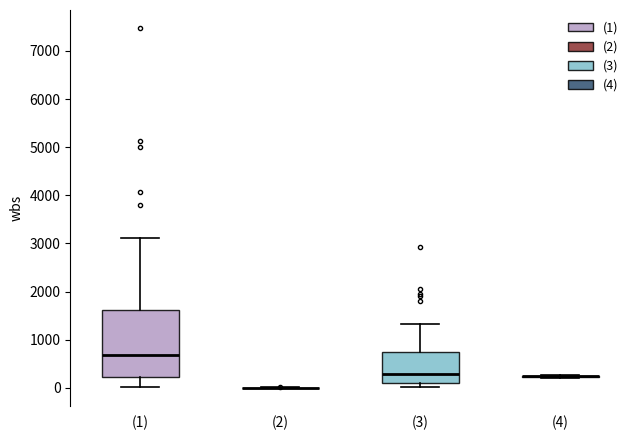

Reading left to right, transcribe this box plot: for each box, give where its median line is, the range the box spans, and where its two whiskers end, as read against the y-axis. The values are not printed on the chart, so give them approximately, as read against the axis.

(1): median 700, box 200 to 1600, whiskers 0 to 3100
(2): box collapsed to a line at 0, whiskers 0 to 0
(3): median 300, box 100 to 700, whiskers 0 to 1300
(4): box collapsed to a line at 200, whiskers 200 to 300